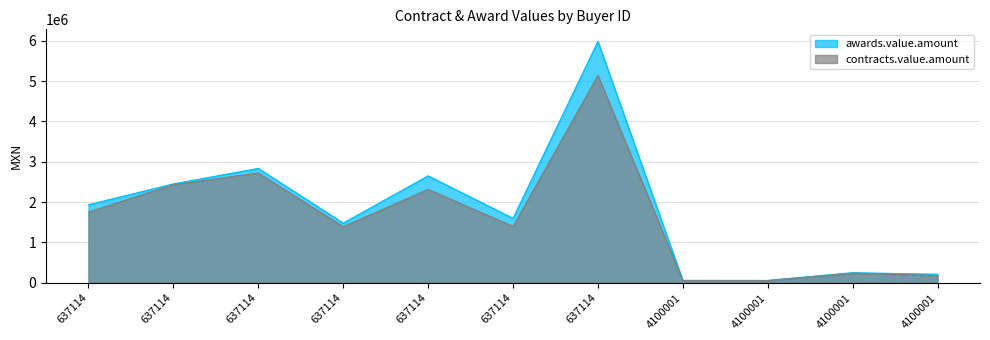

At 637114, list the series in order from smallest to largest.

contracts.value.amount, awards.value.amount